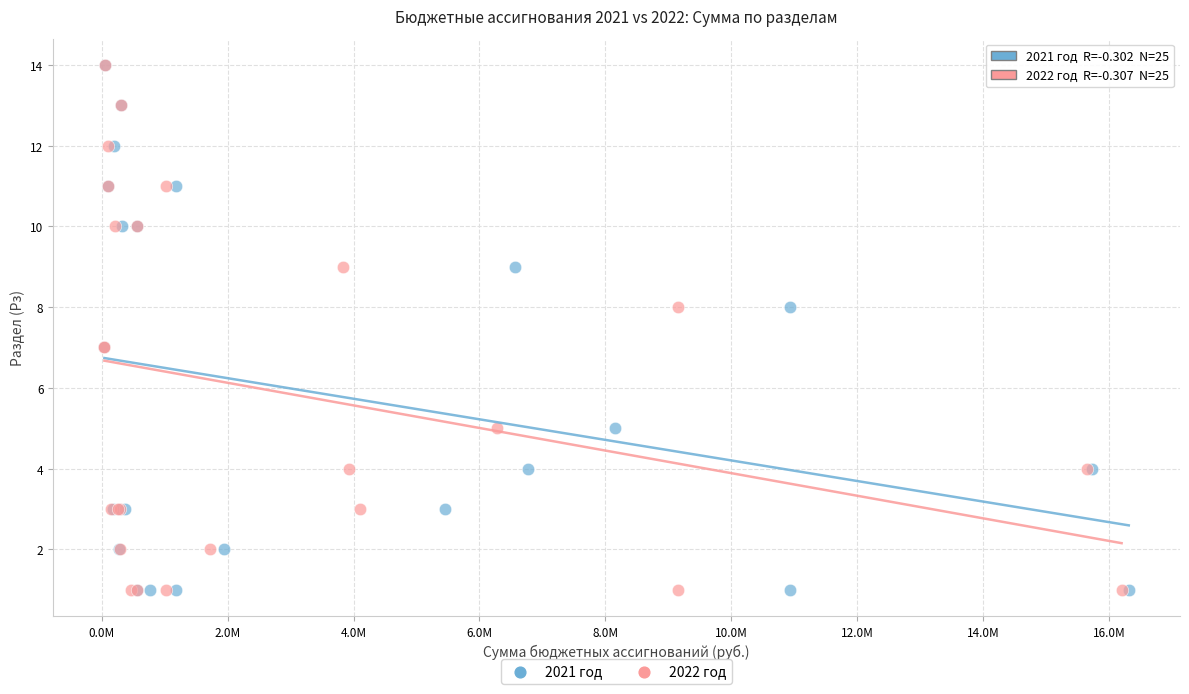

What are all the series names shown in the legend?

2021 год, 2022 год